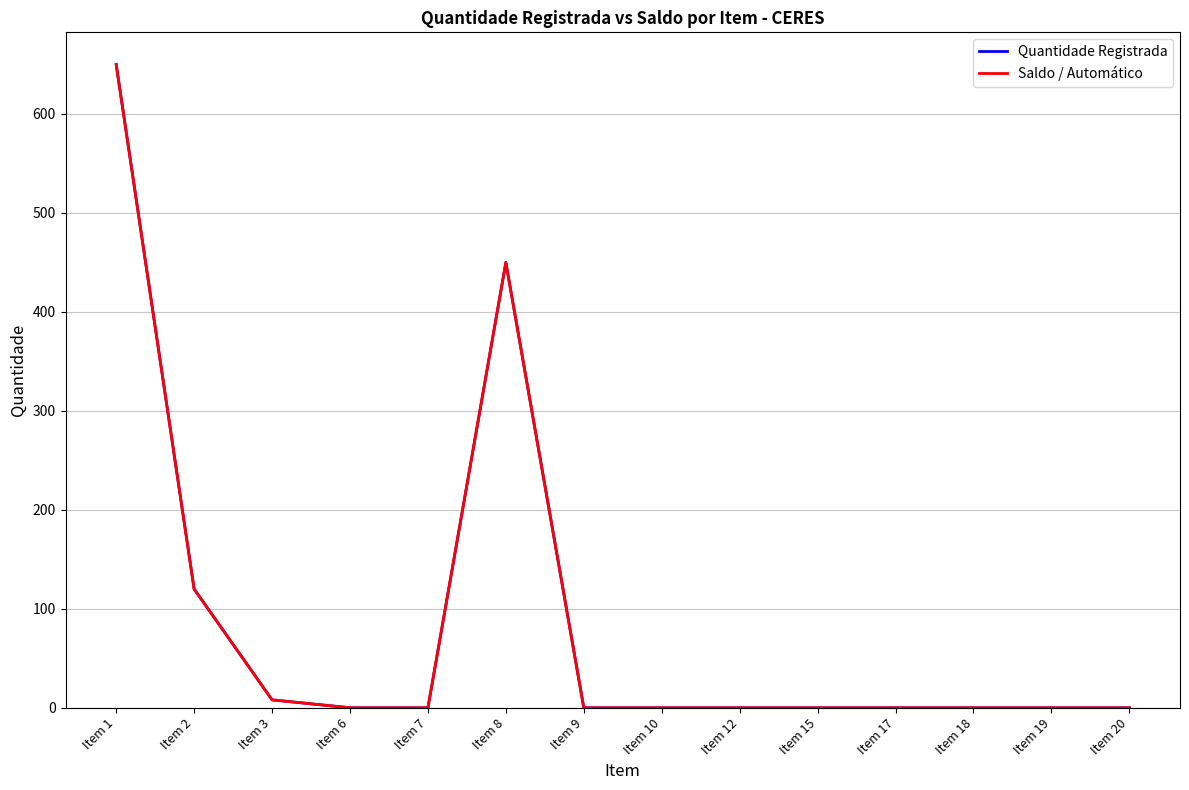

What is the average value of the Quantidade Registrada series?

88